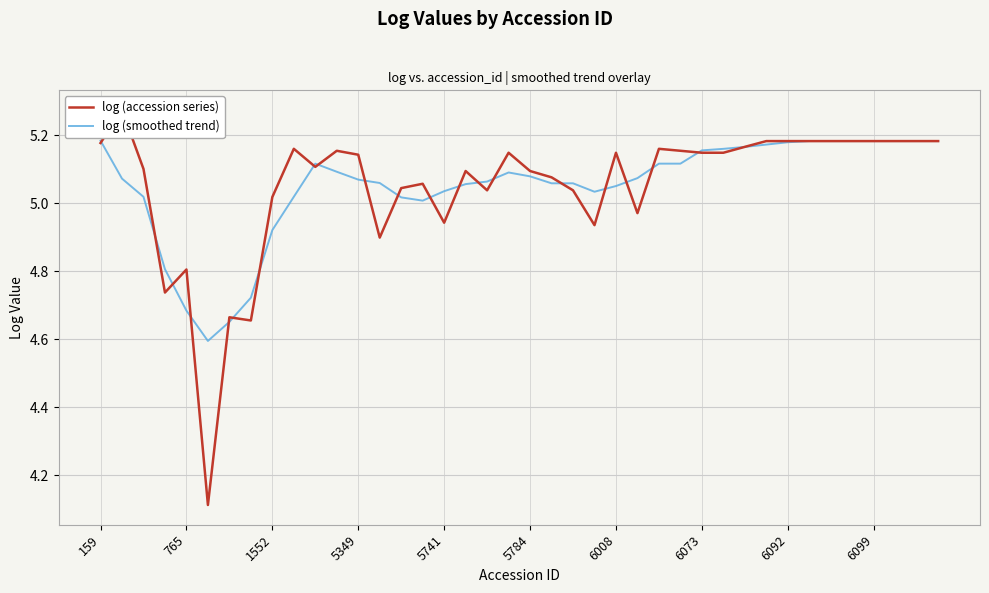

What is the sum of the log (accession series) values at 12 and 765?

10.4